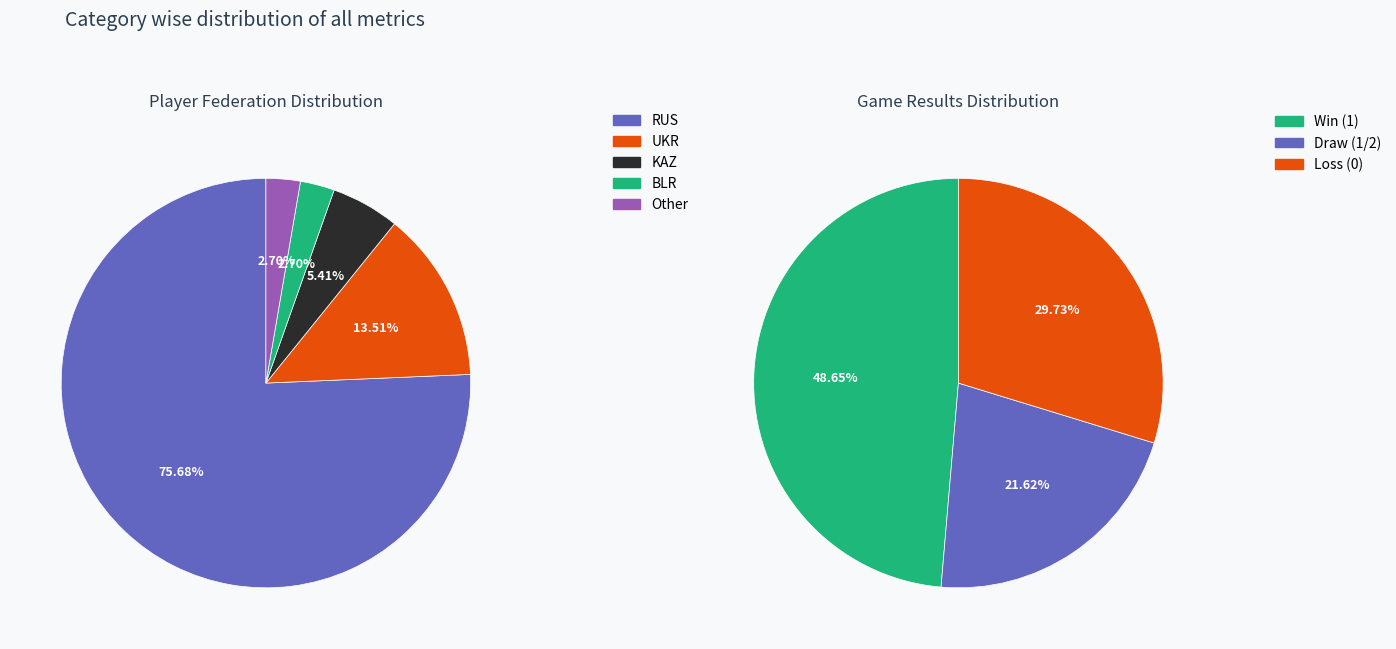

To the nearest percent, what portion does s 1 represent?

5%